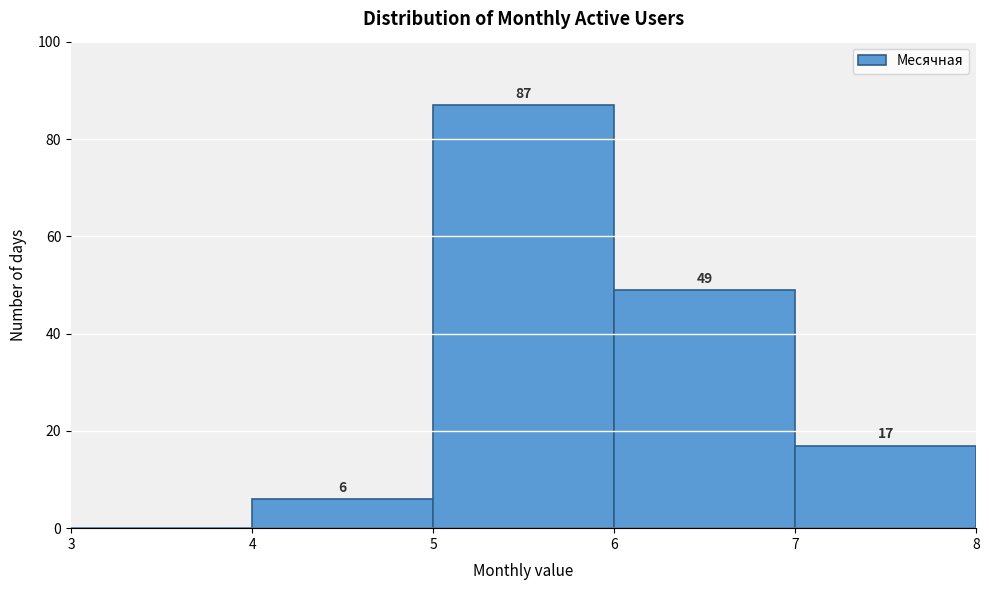

Which range on the x-axis has the tallest bar?

5 to 6